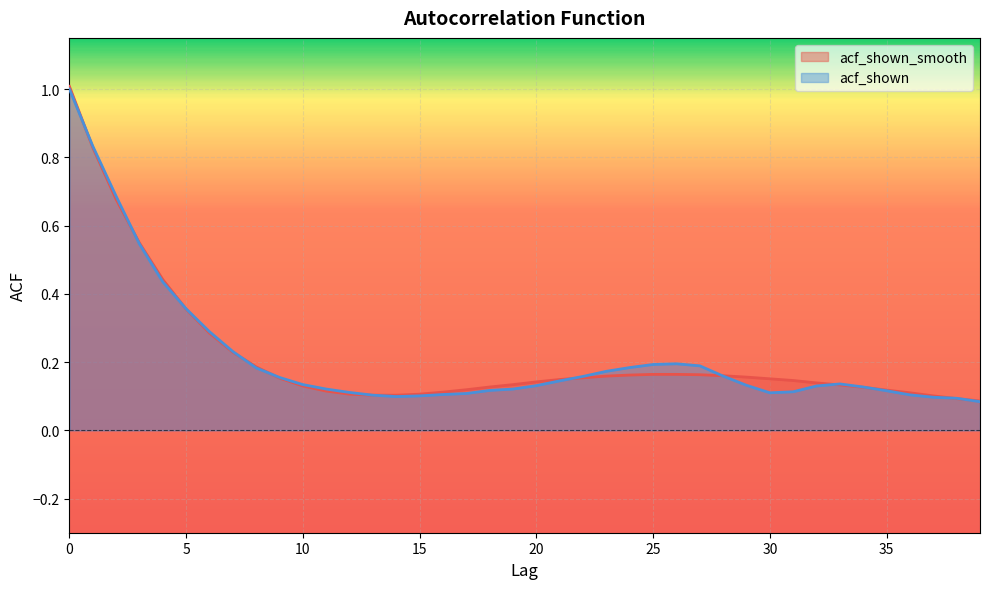

Read the acf_shown_smooth value at 21.

0.1